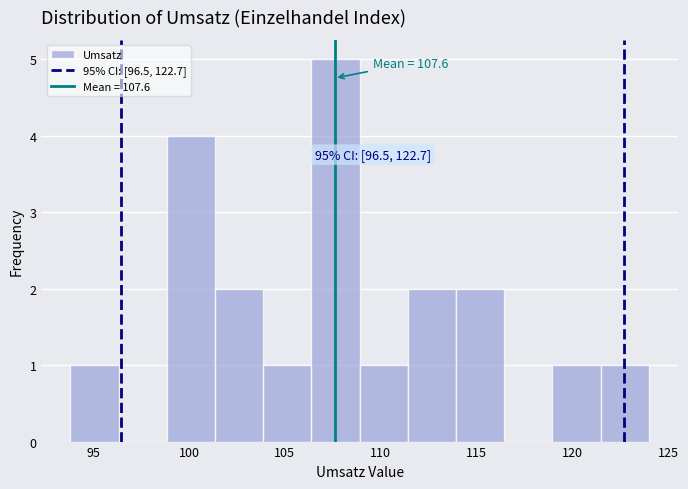

Which range on the x-axis has the tallest bar?

106.5 to 109.0